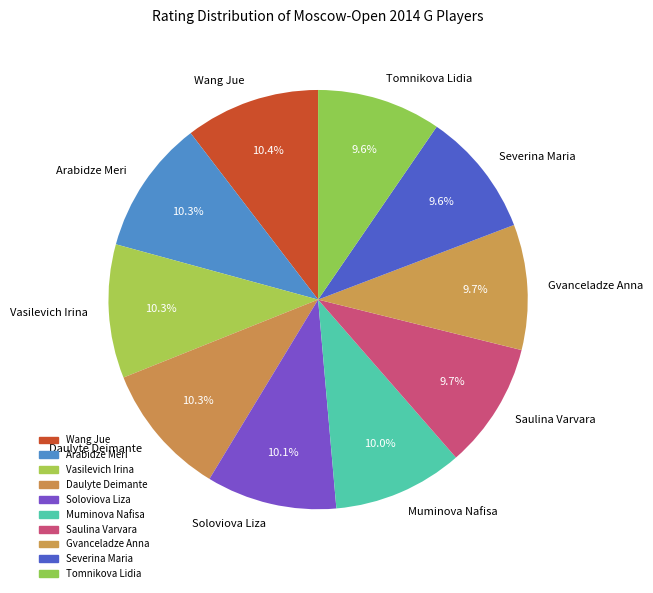

To the nearest percent, what percentage of the pie is Gvanceladze Anna?

10%